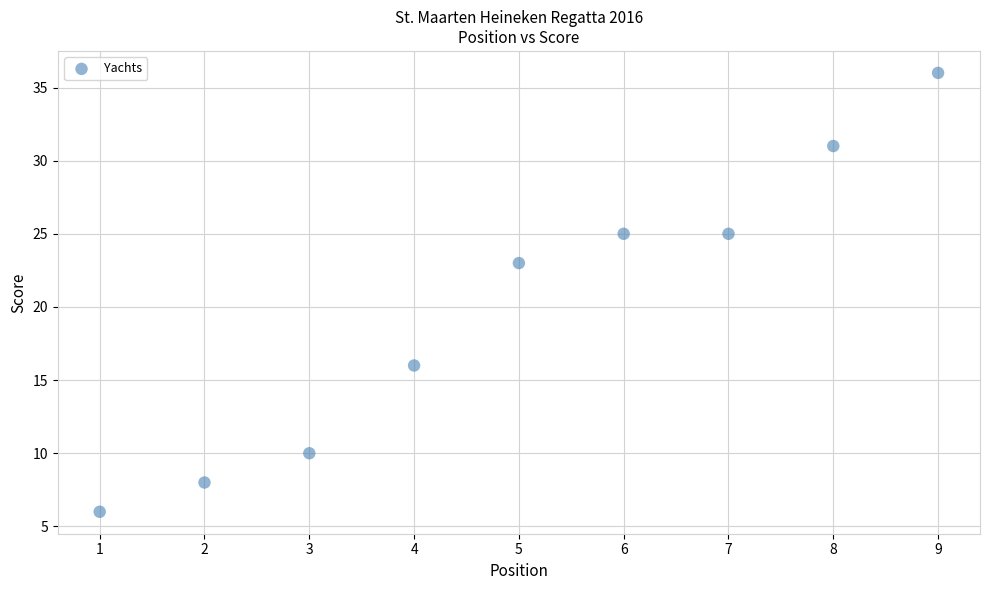

What is the range of Y values (max minus min)?

30